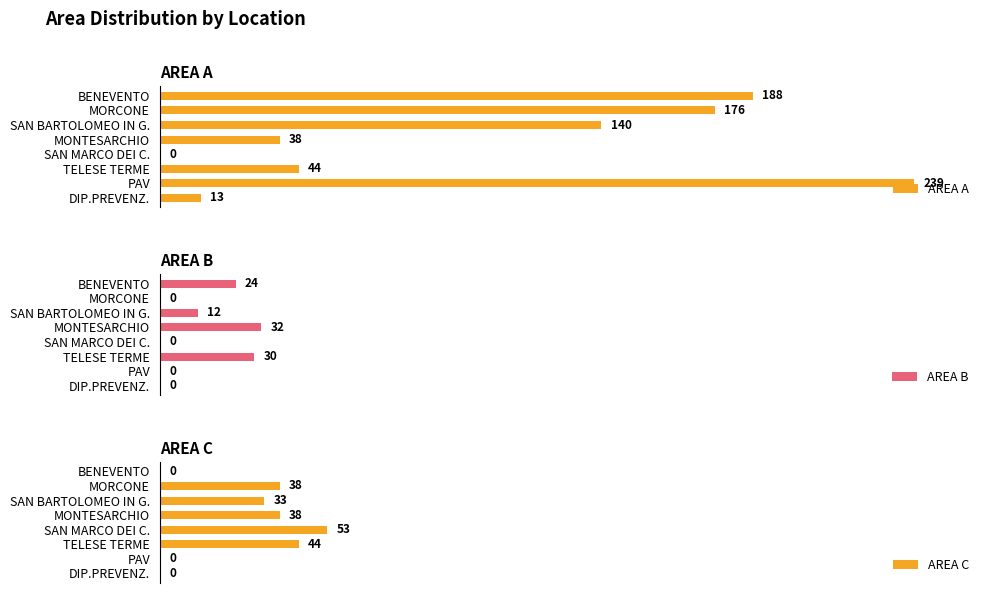

How many bars are there in each group?

3